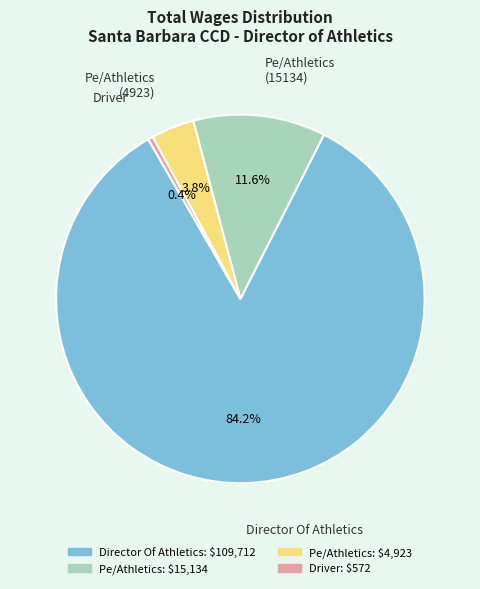

Does any single category account for the majority?

Yes